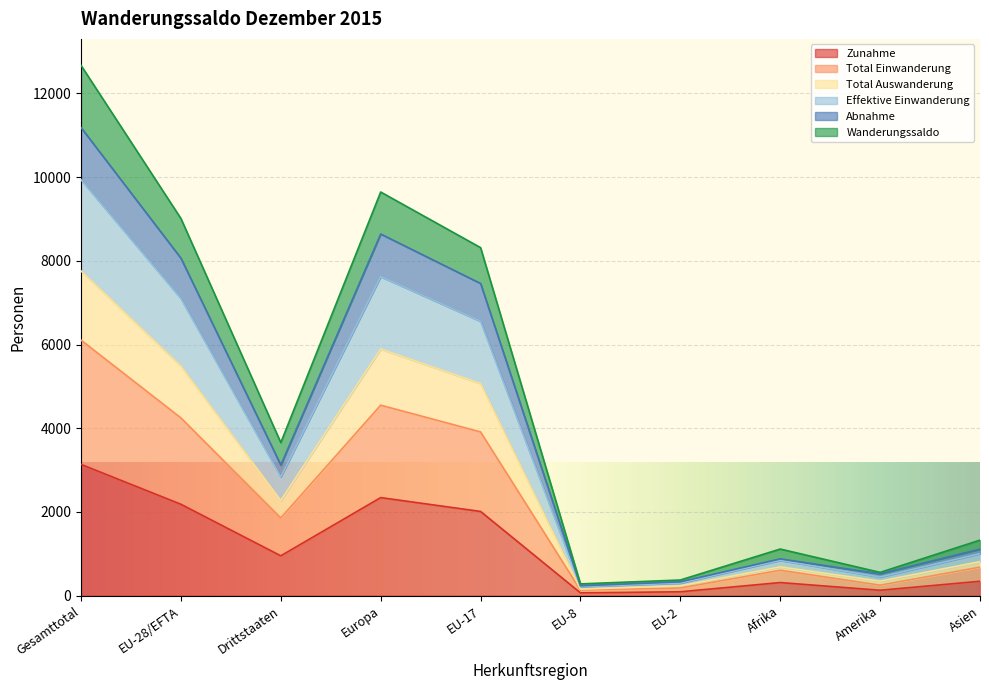

The value of Zunahme at Drittstaaten is 453. True or false?

False